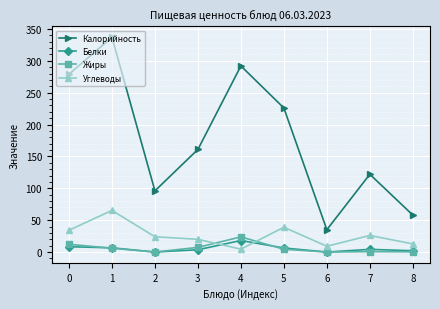

What is the difference between the Калорийность values at 0 and 2?

183.0